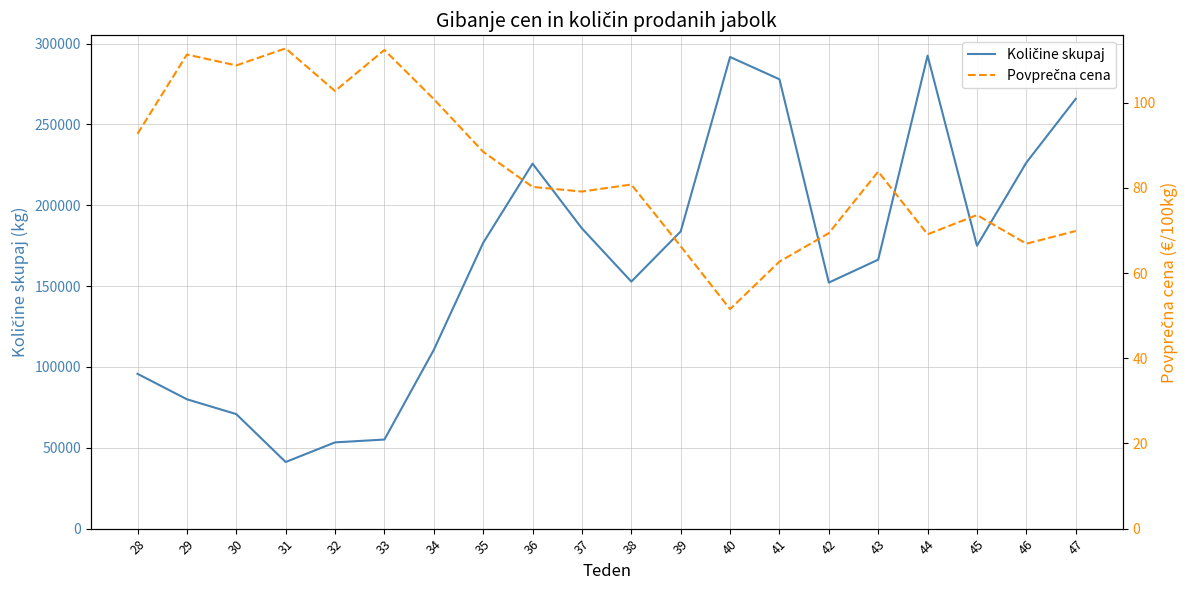

True or false: Povprečna cena and Količine skupaj intersect in this chart.

False